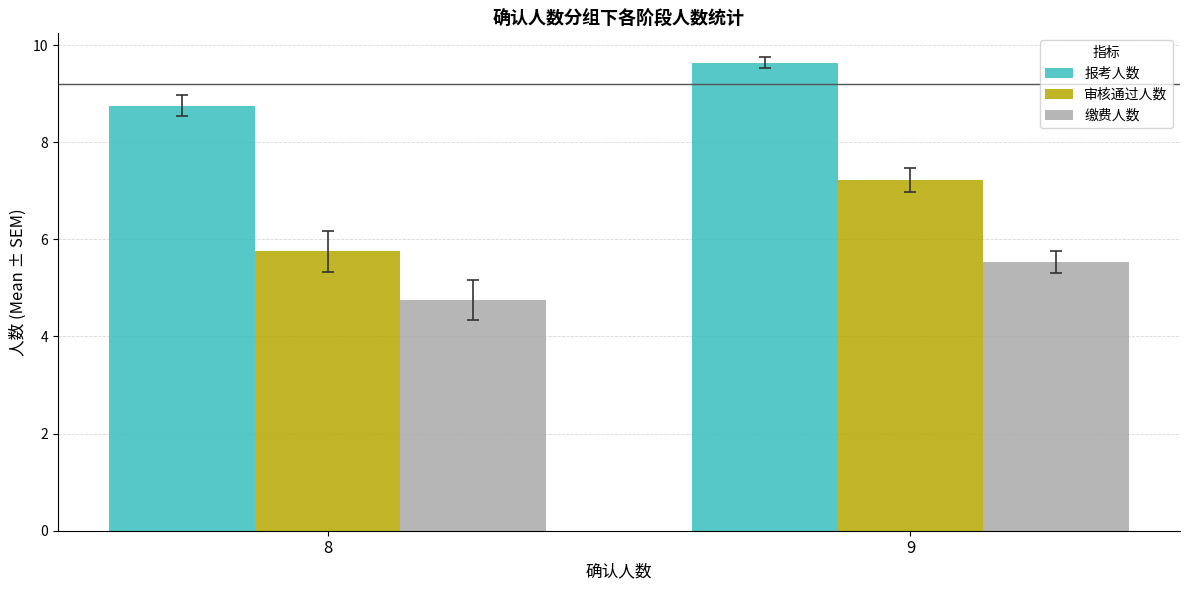

What is the difference between the maximum and minimum values in the 审核通过人数 series?

1.5